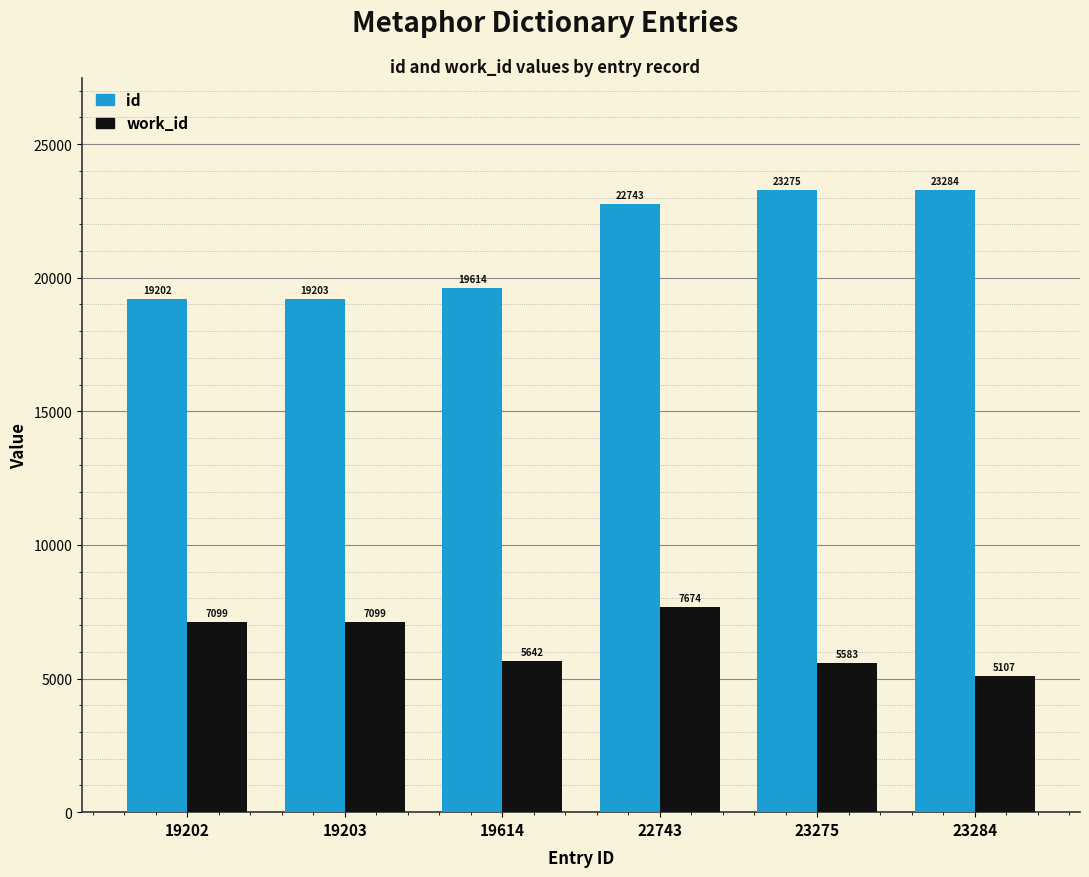

What are all the series names shown in the legend?

id, work_id